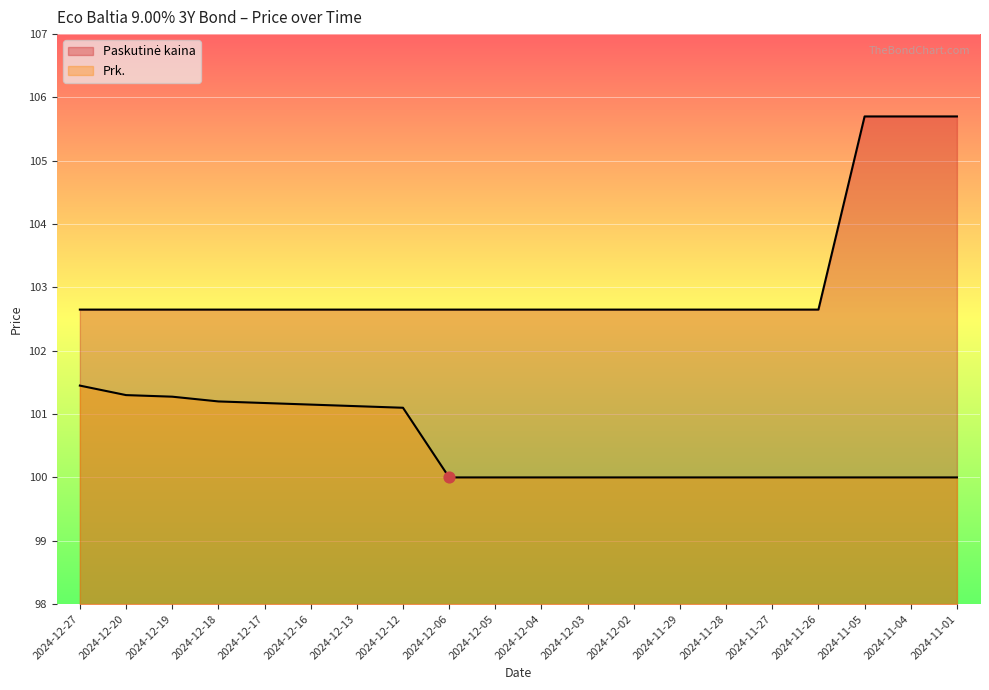

Which series has the largest total across all categories?

Paskutinė kaina